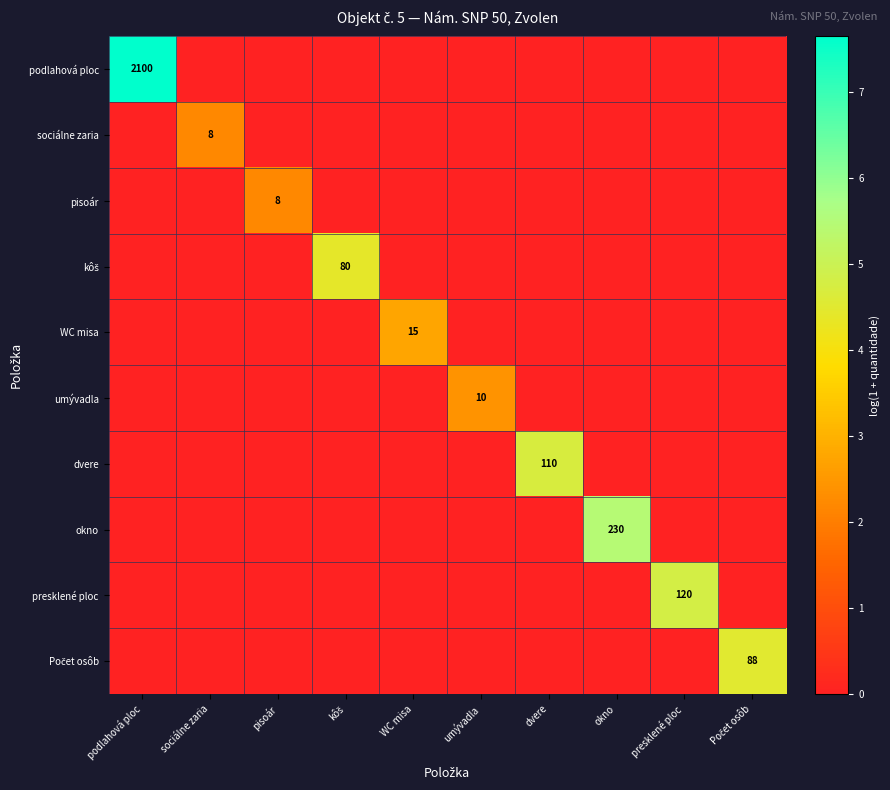

How many values in the podlahová ploc series exceed 0?

1